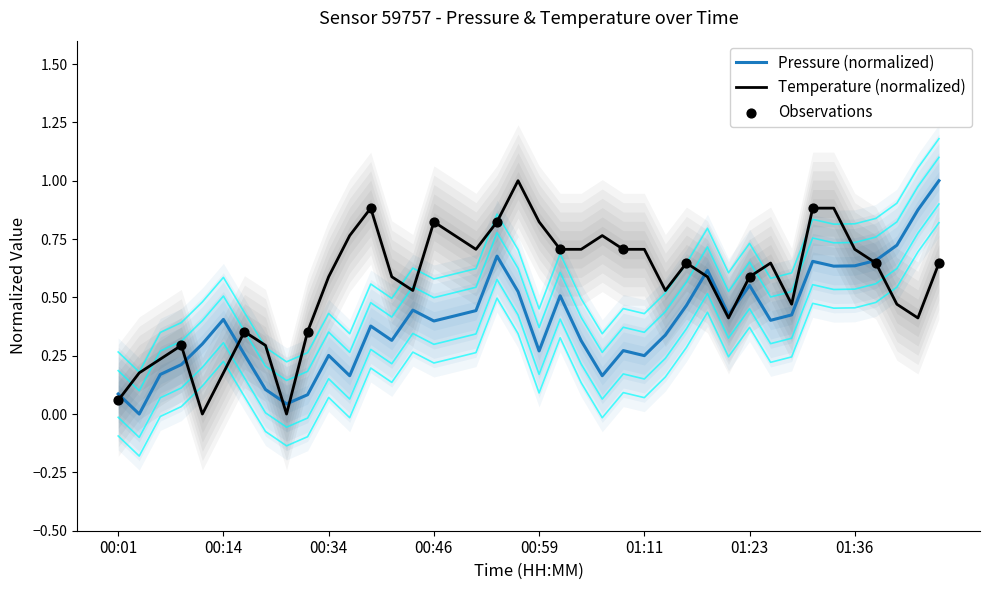

True or false: Pressure (normalized) has a value of 0.1 at 00:34.

False